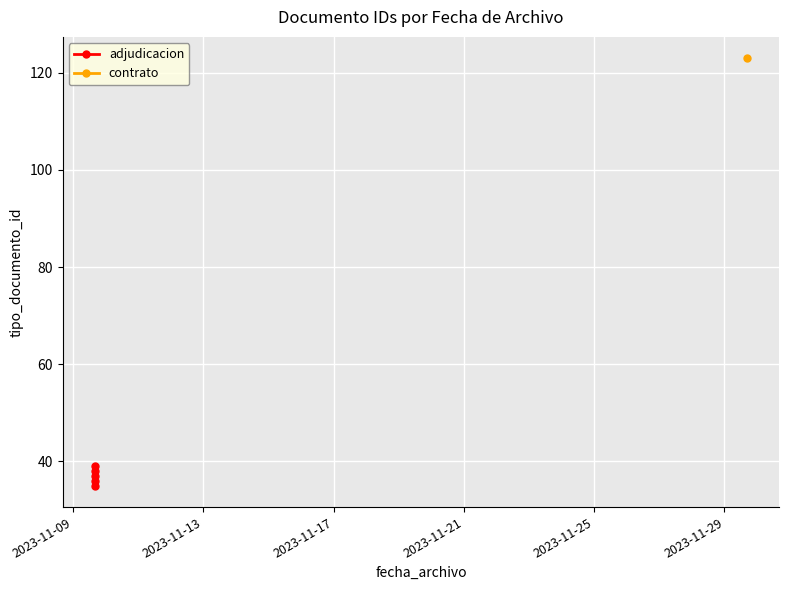

How many interior local peaks (higher than both neighbors) does the data have?

2